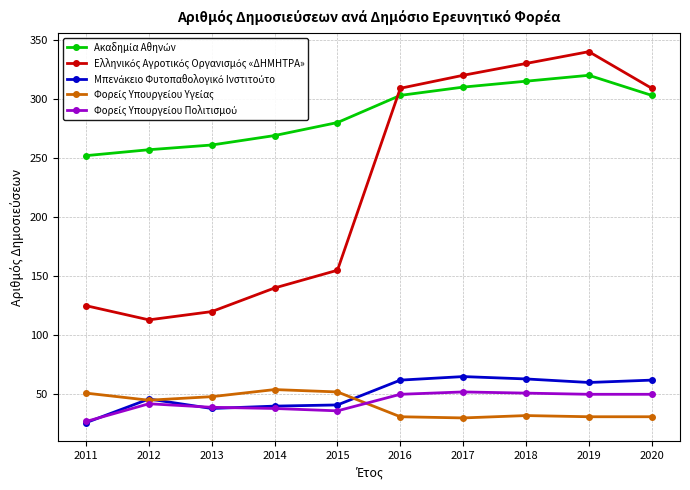

What is the minimum value shown in the chart?

26